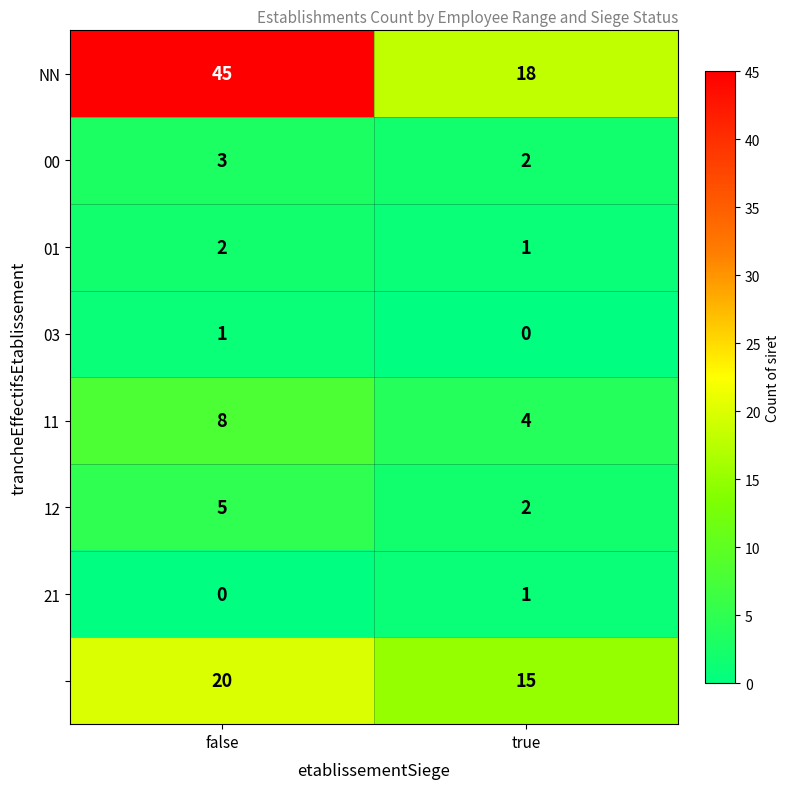

At which category is the sum across all series the highest?

false